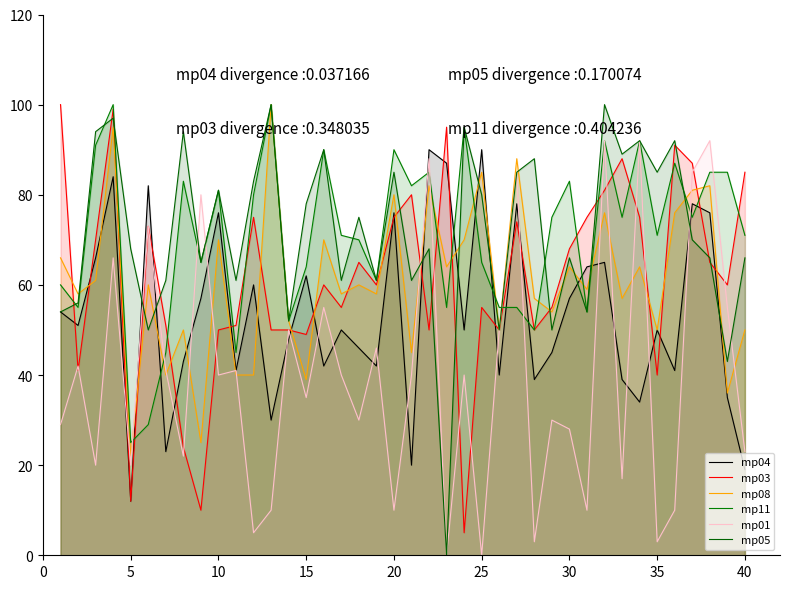

How many times do mp05 and mp04 cross each other?

10